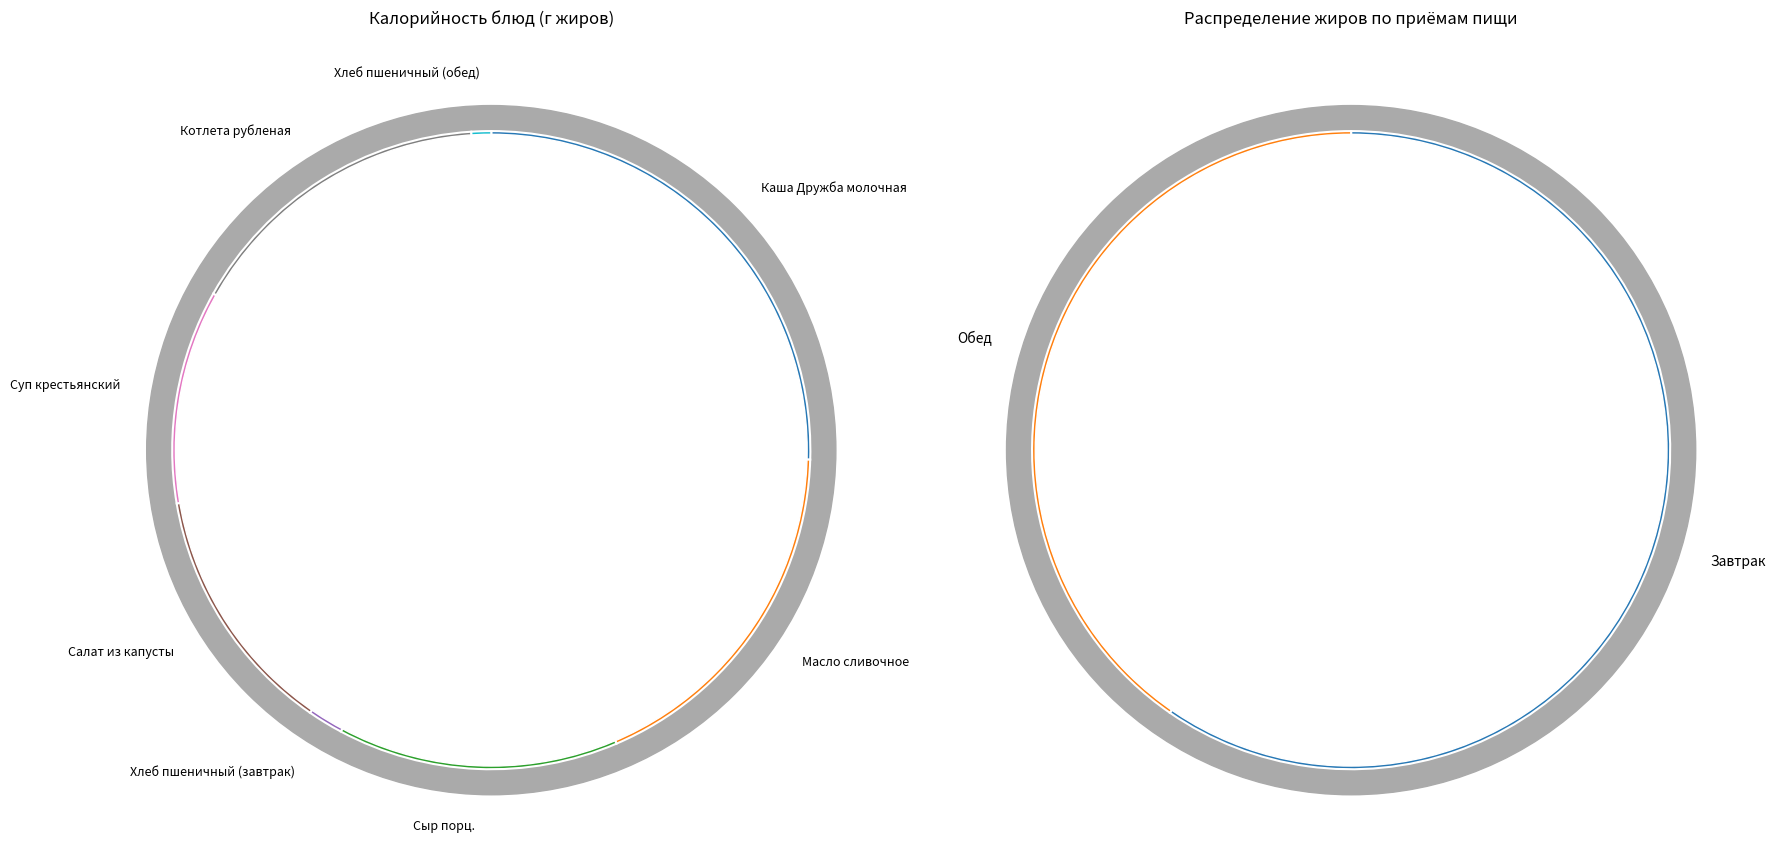

What is the ratio of the value at Сыр порц. to the value at Котлета рубленая?

0.9